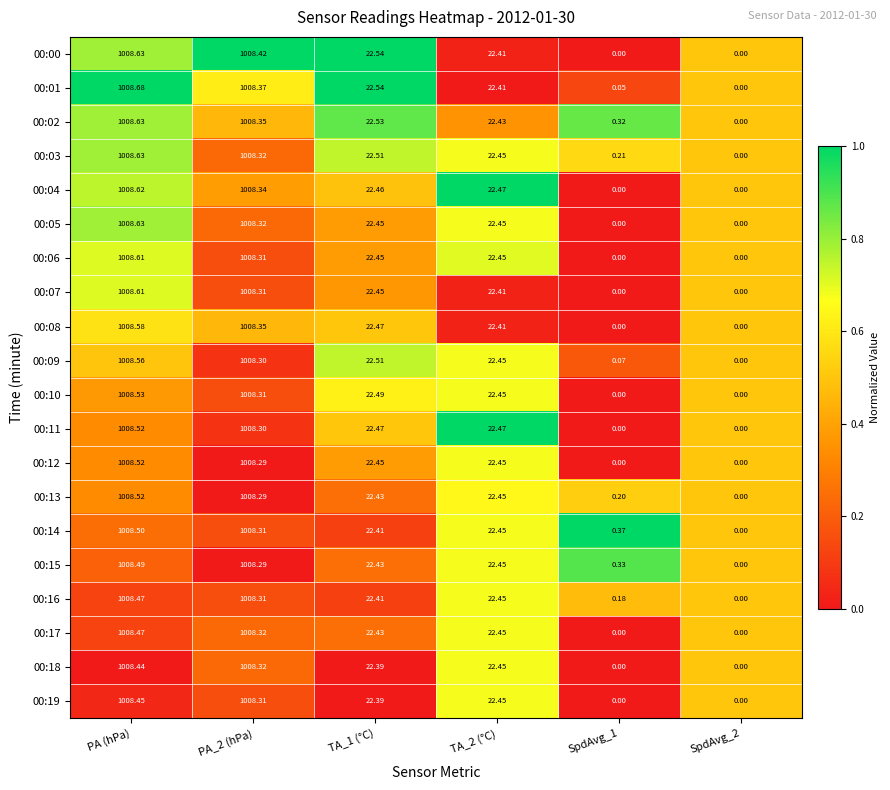

Is the value of 00:02 at SpdAvg_1 greater than the value of 00:00 at SpdAvg_1?

Yes